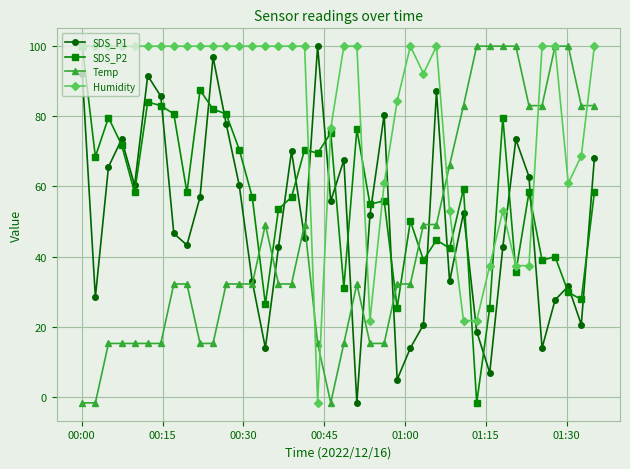

Which series has the largest total across all categories?

Humidity